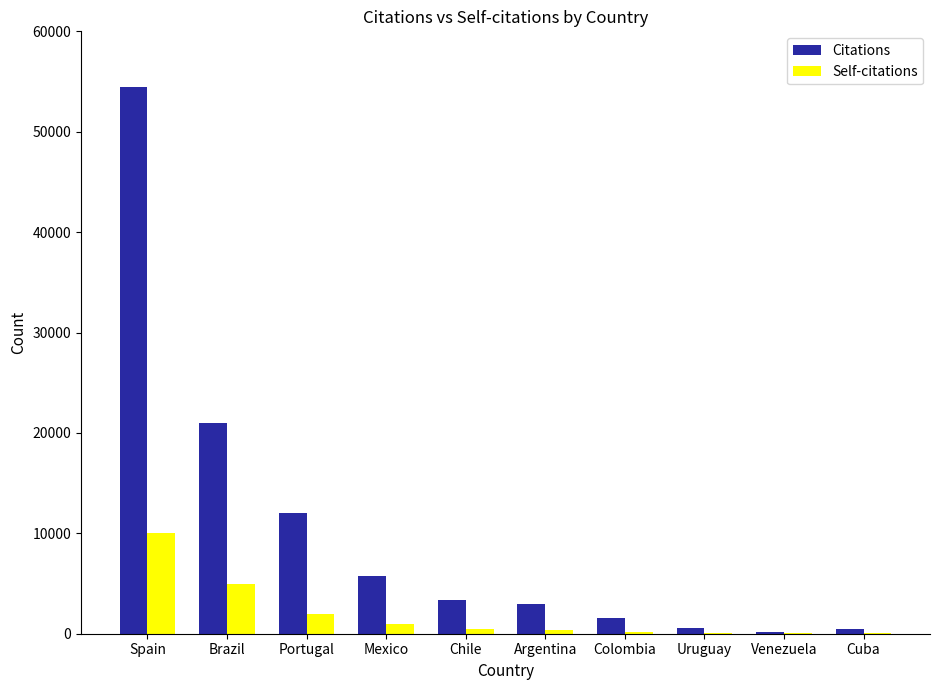

Is the value of Self-citations at Brazil greater than the value of Citations at Argentina?

Yes